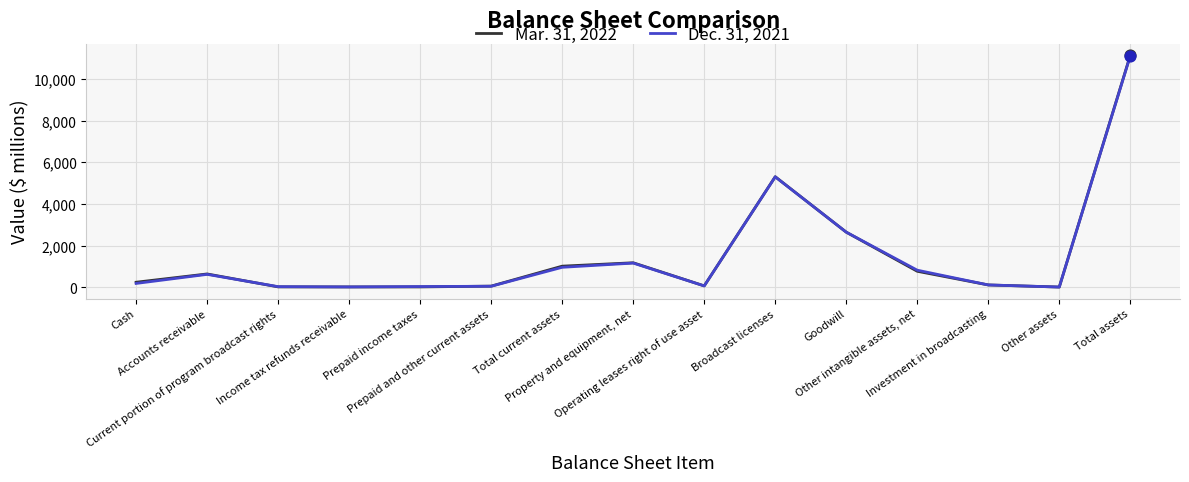

At which category is the sum across all series the highest?

Total assets